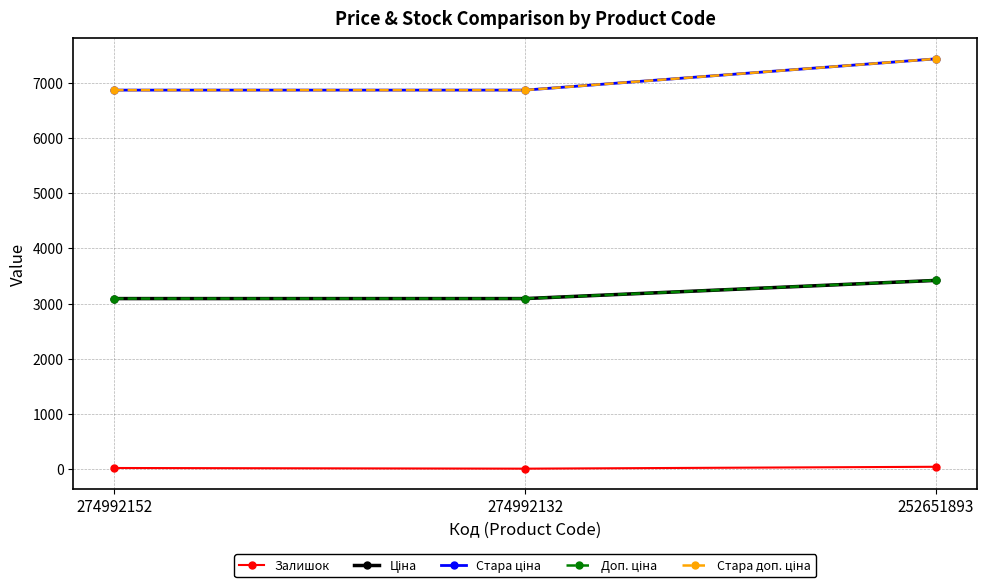

Reading left to right, transcribe all the data shown in this chart.

Залишок: 21.0	9.0	43.0
Ціна: 3091.2	3091.2	3420.6
Стара ціна: 6869.4	6869.4	7436.2
Доп. ціна: 3091.0	3091.0	3421.0
Стара доп. ціна: 6869.4	6869.4	7436.2